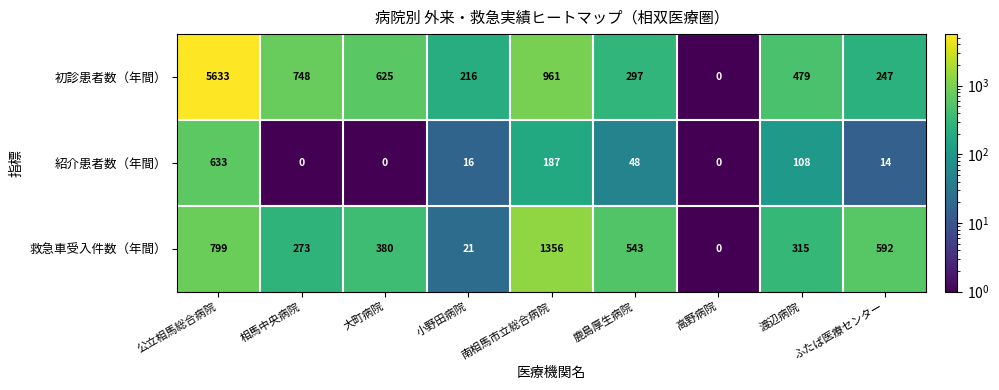

At 南相馬市立総合病院, list the series in order from smallest to largest.

紹介患者数（年間）, 初診患者数（年間）, 救急車受入件数（年間）